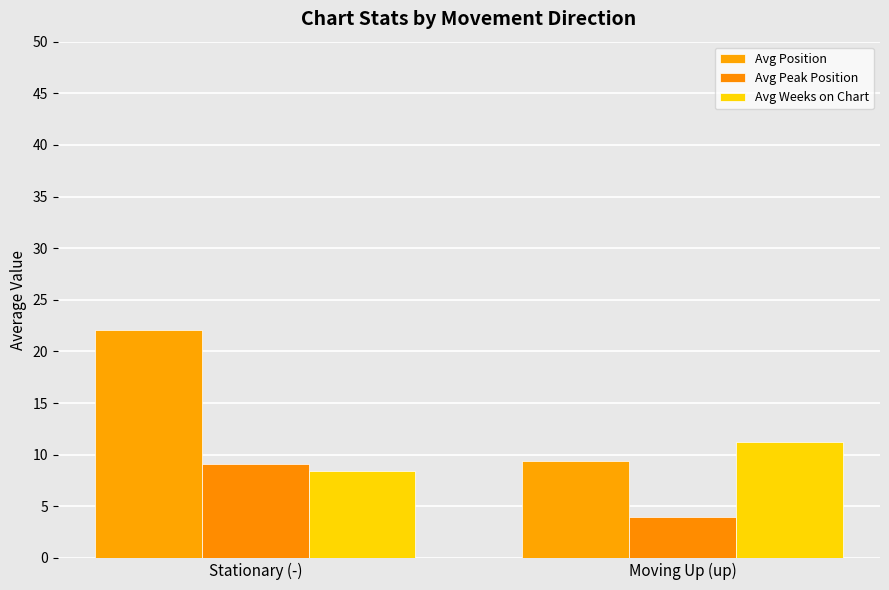

The value of Avg Position at Stationary (-) is 39.3. True or false?

False